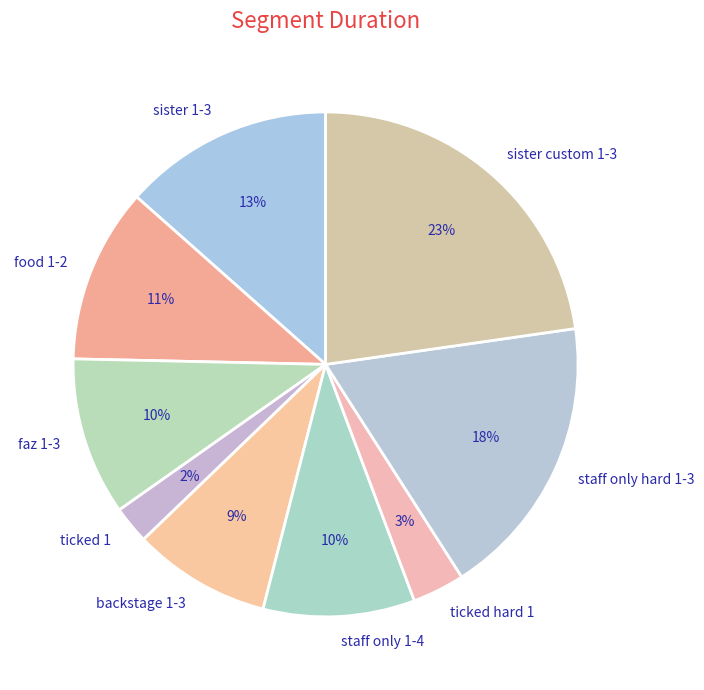

To the nearest percent, what is the average slice percentage?

11%